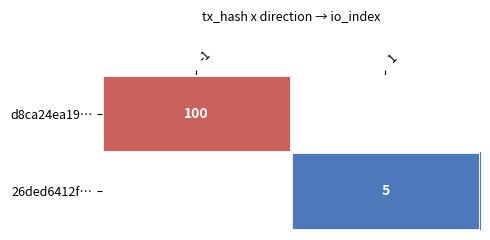

What is the greatest value displayed?

100.0